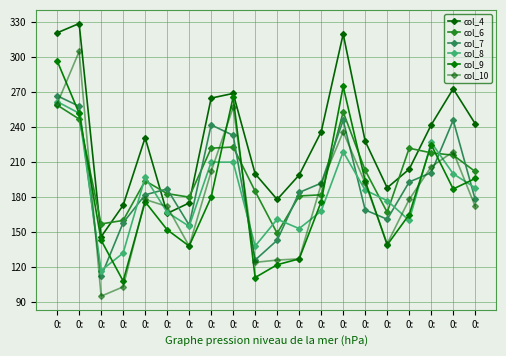

Does the chart have visible grid lines?

Yes